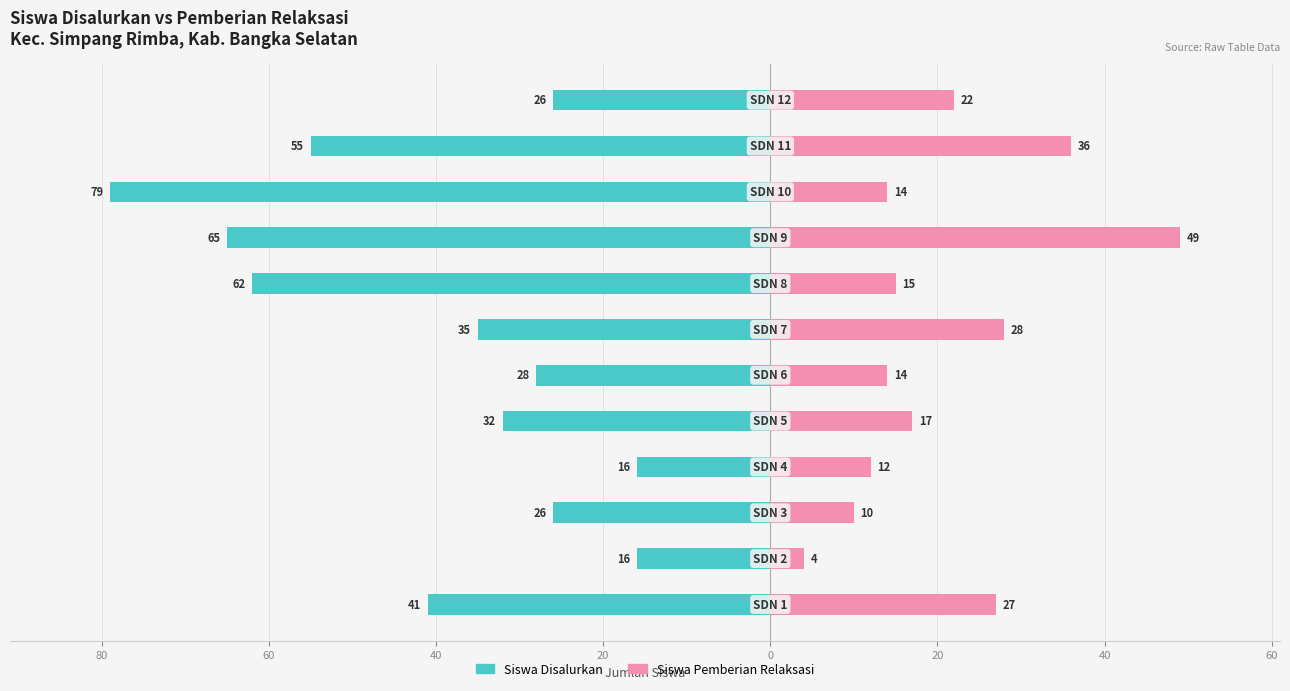

What is the difference between the maximum and minimum values in the Siswa Pemberian Relaksasi series?

45